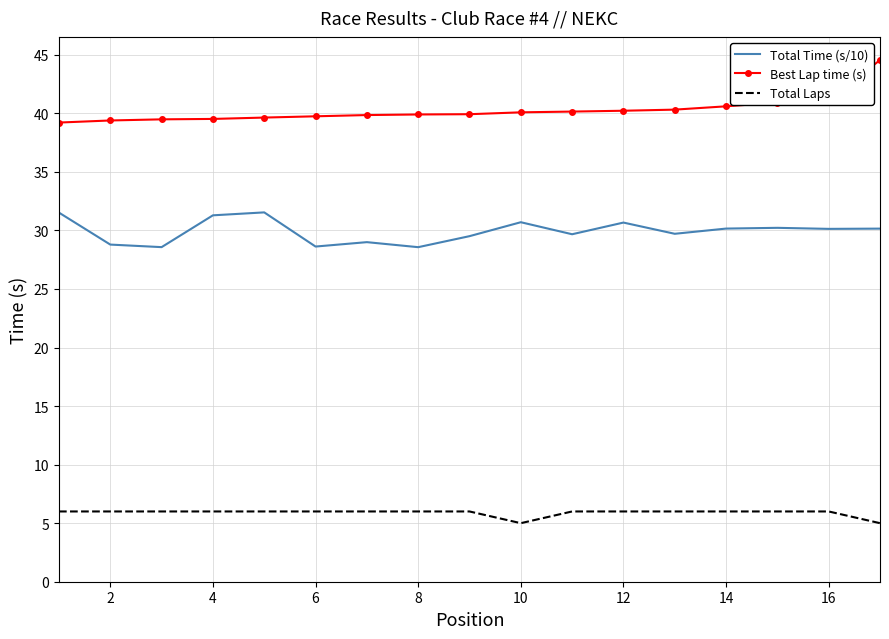

True or false: Total Time (s/10) and Total Laps cross at least once.

False